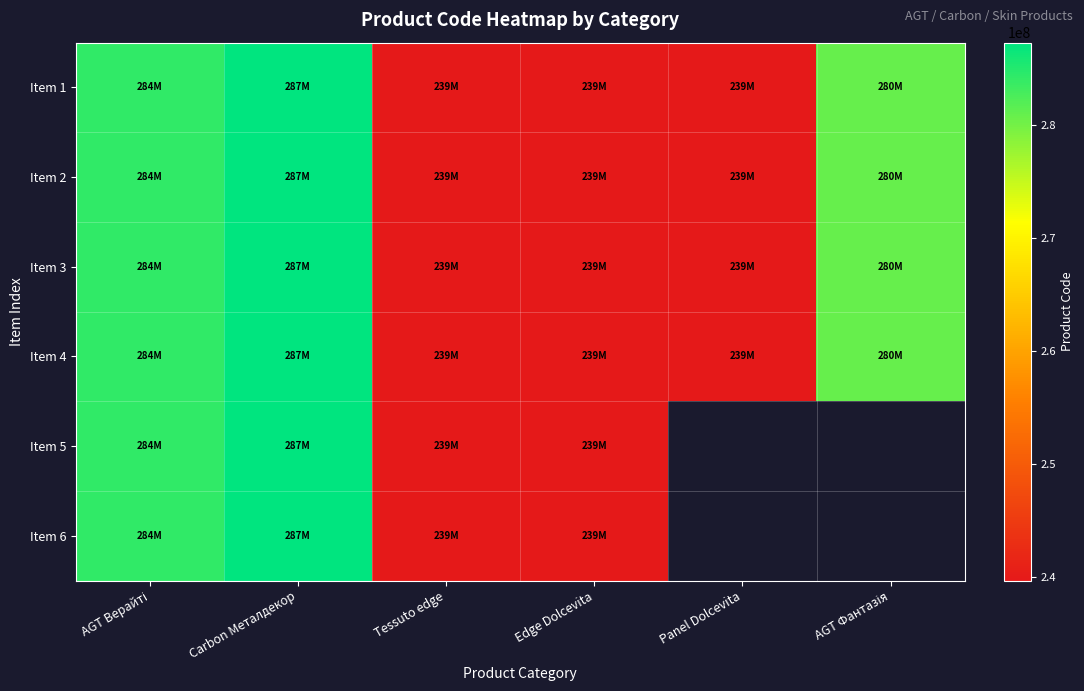

What value does the Item 1 series have at AGT Фантазія?

280941901.0